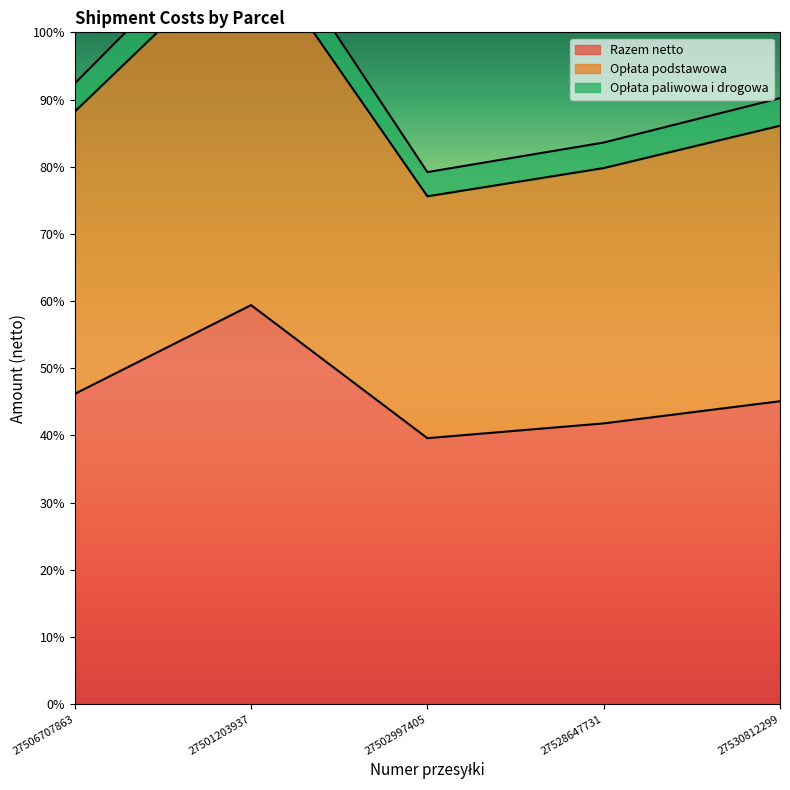

Is the value of Opłata podstawowa at 27530812299 greater than the value of Razem netto at 27501203937?

No